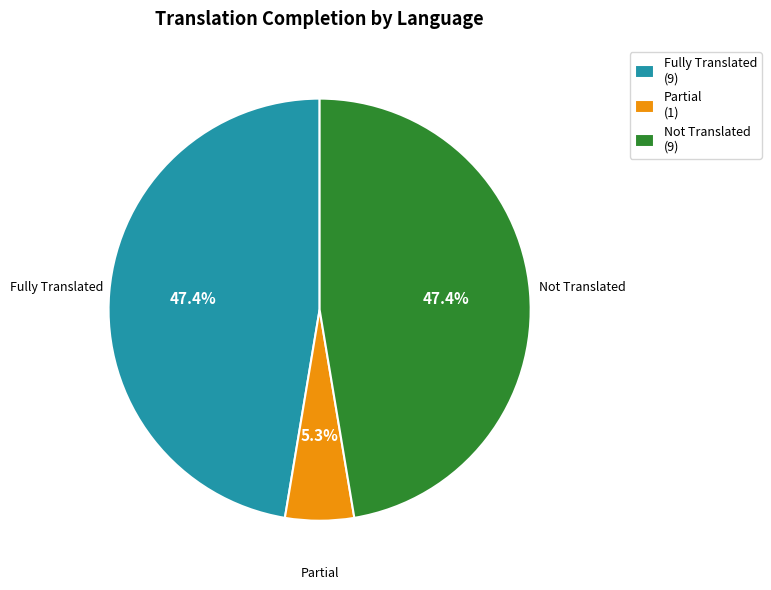

Combined, what portion of the pie is Fully Translated (9) and Partial (1)?

52.6%